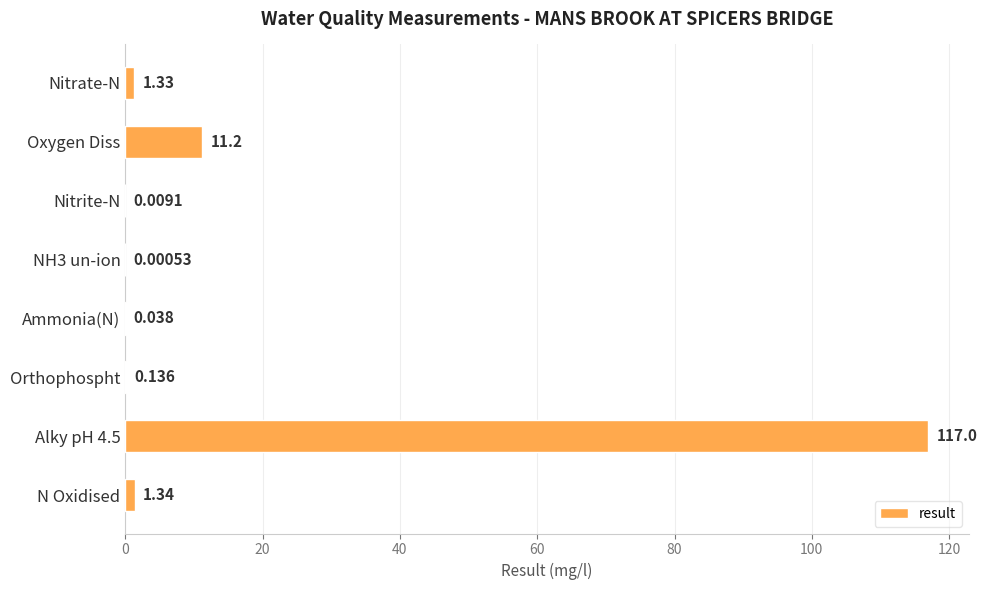

Where is the data nearest to the value 58?

Oxygen Diss